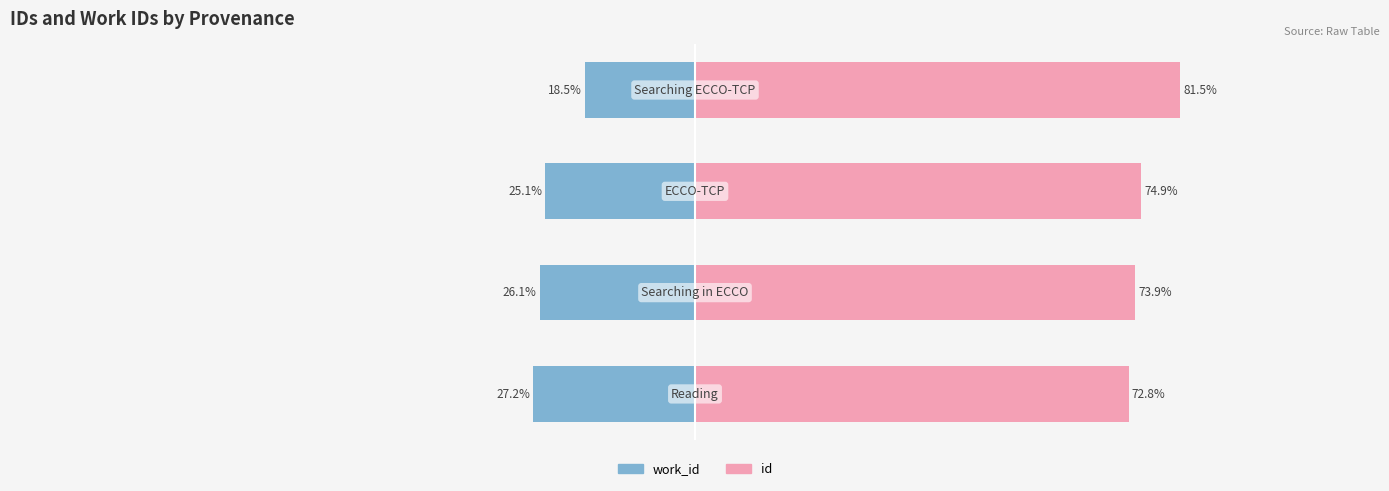

What is the difference between the second highest and minimum values in the id series?

2.1